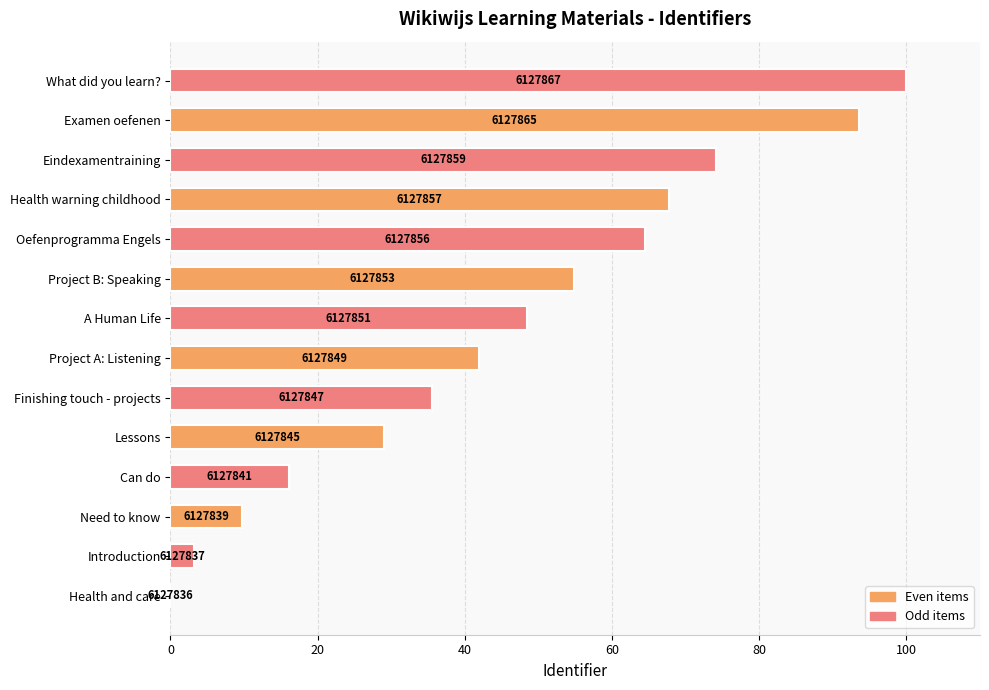

Are the bars horizontal?

Yes